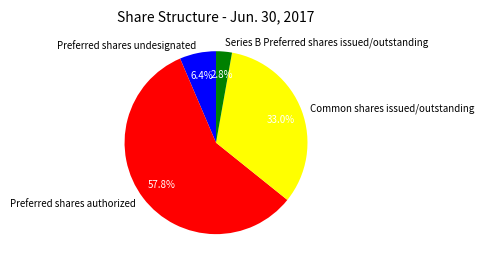

Does Preferred shares authorized represent more than half of the total?

Yes